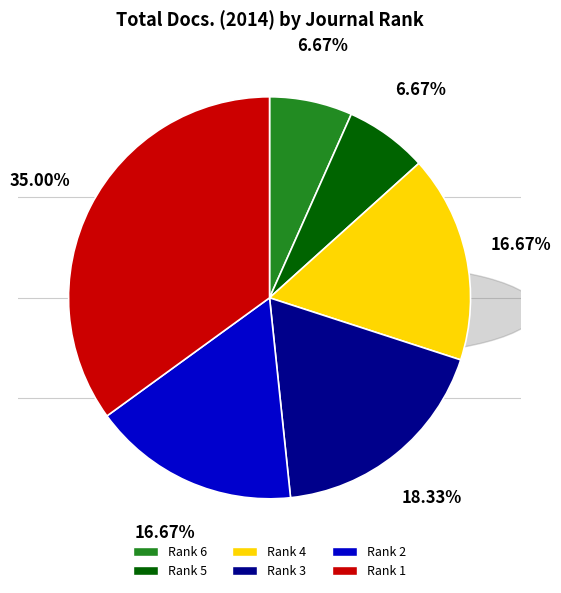

Which category has the biggest portion of the pie?

Rank 1